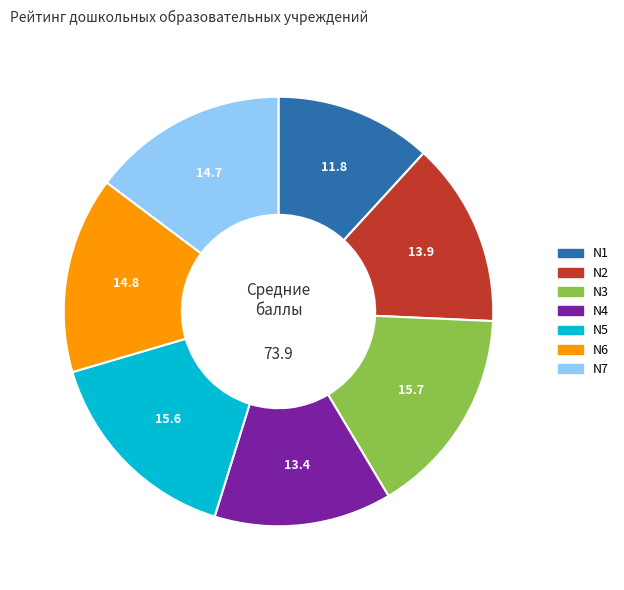

Do N1 and N2 together represent more than half of the pie?

No